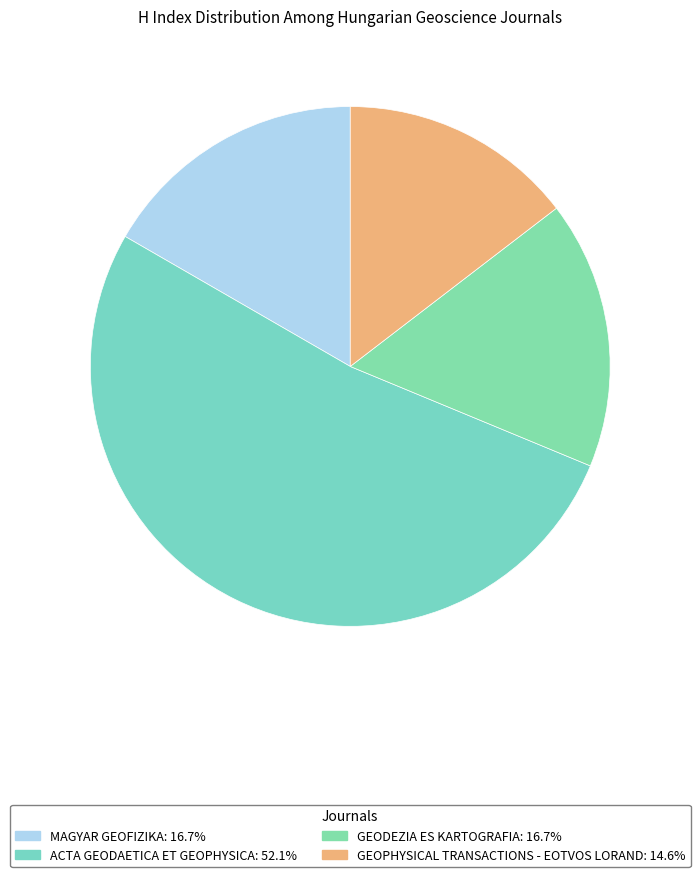

How many segments does this pie chart have?

4